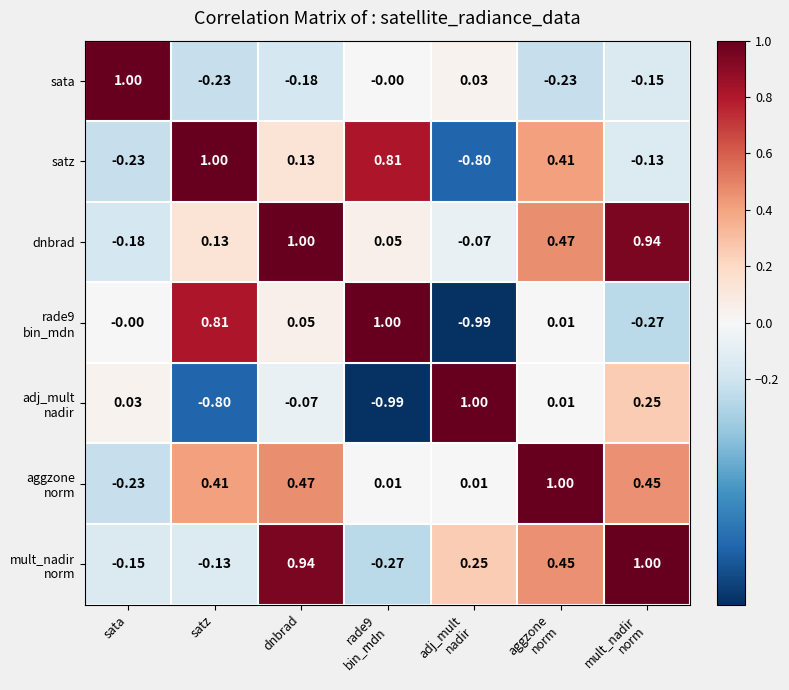

At which category is the sum across all series the highest?

dnbrad